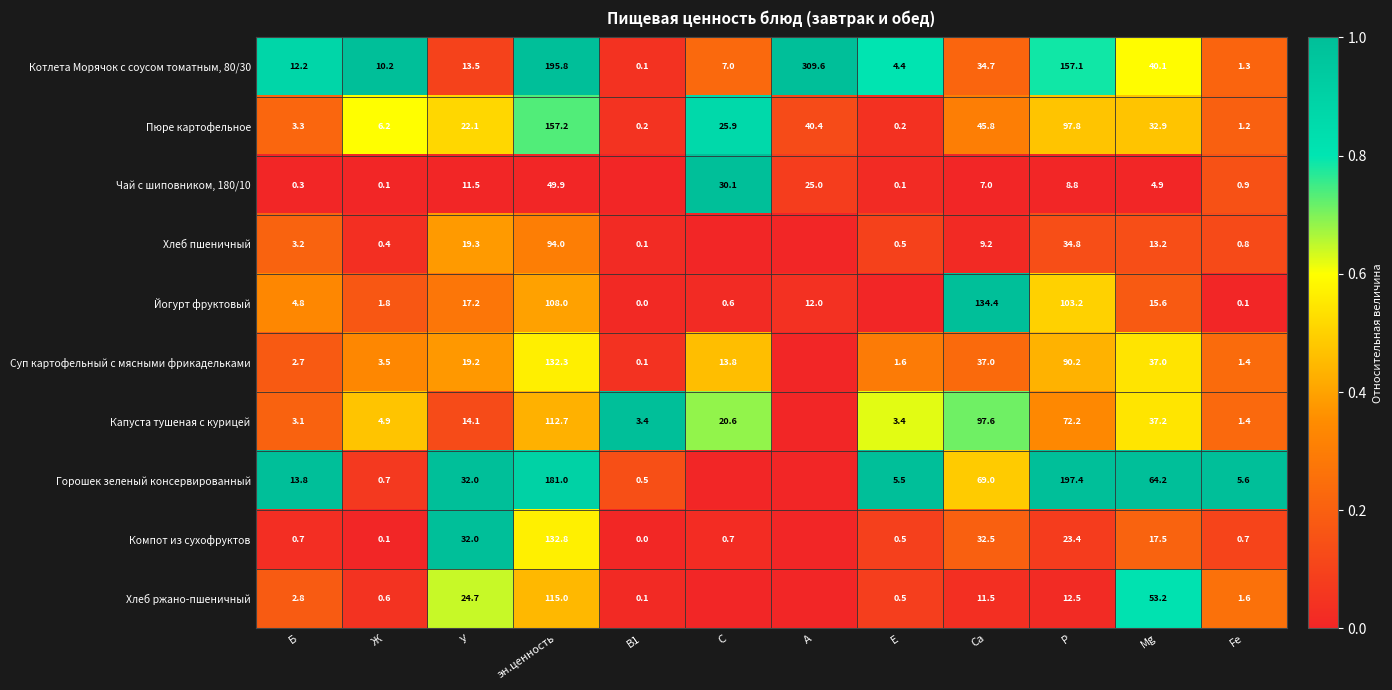

What is the difference between the Суп картофельный с мясными фрикадельками values at эн.ценность and Б?

129.6